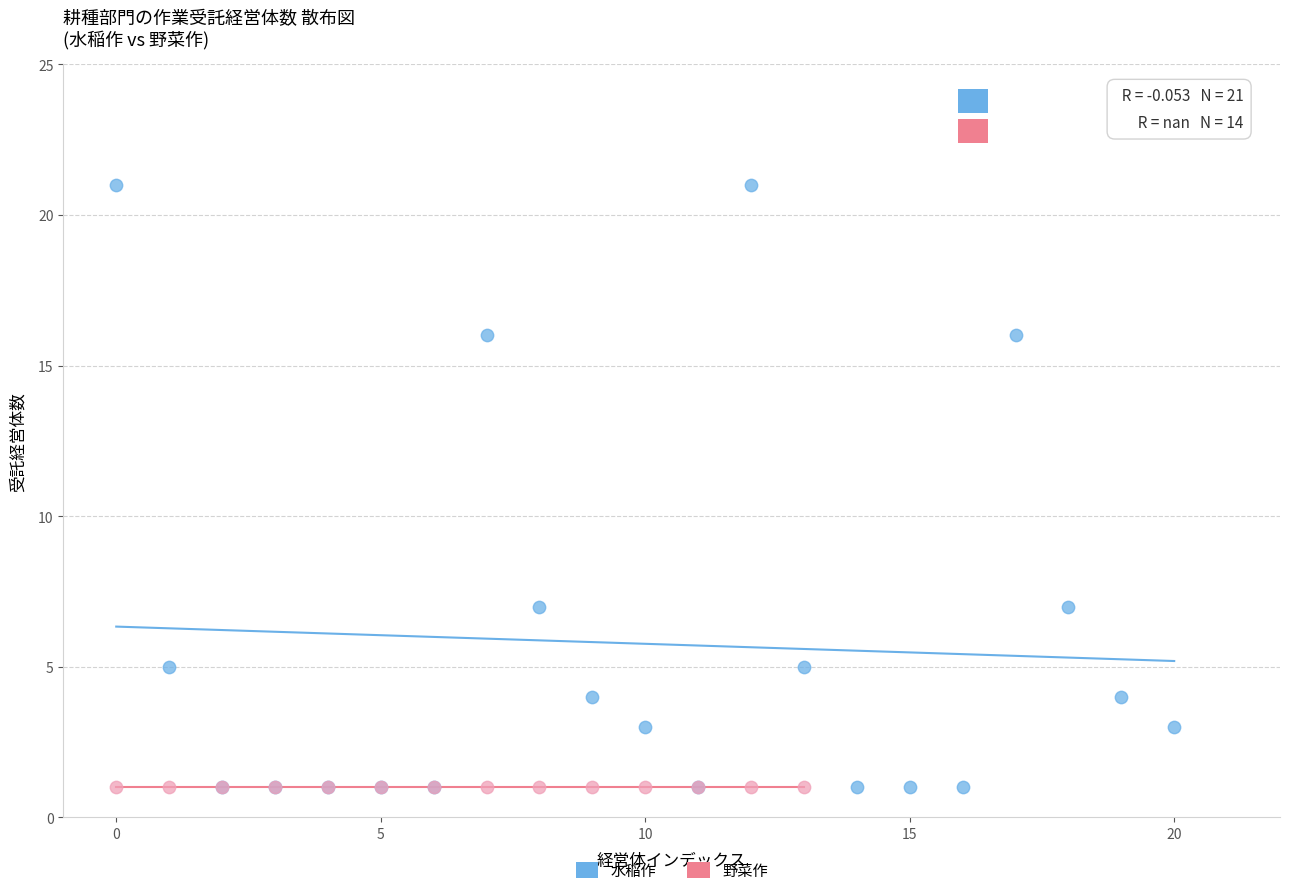

Which series reaches the maximum Y coordinate?

水稲作